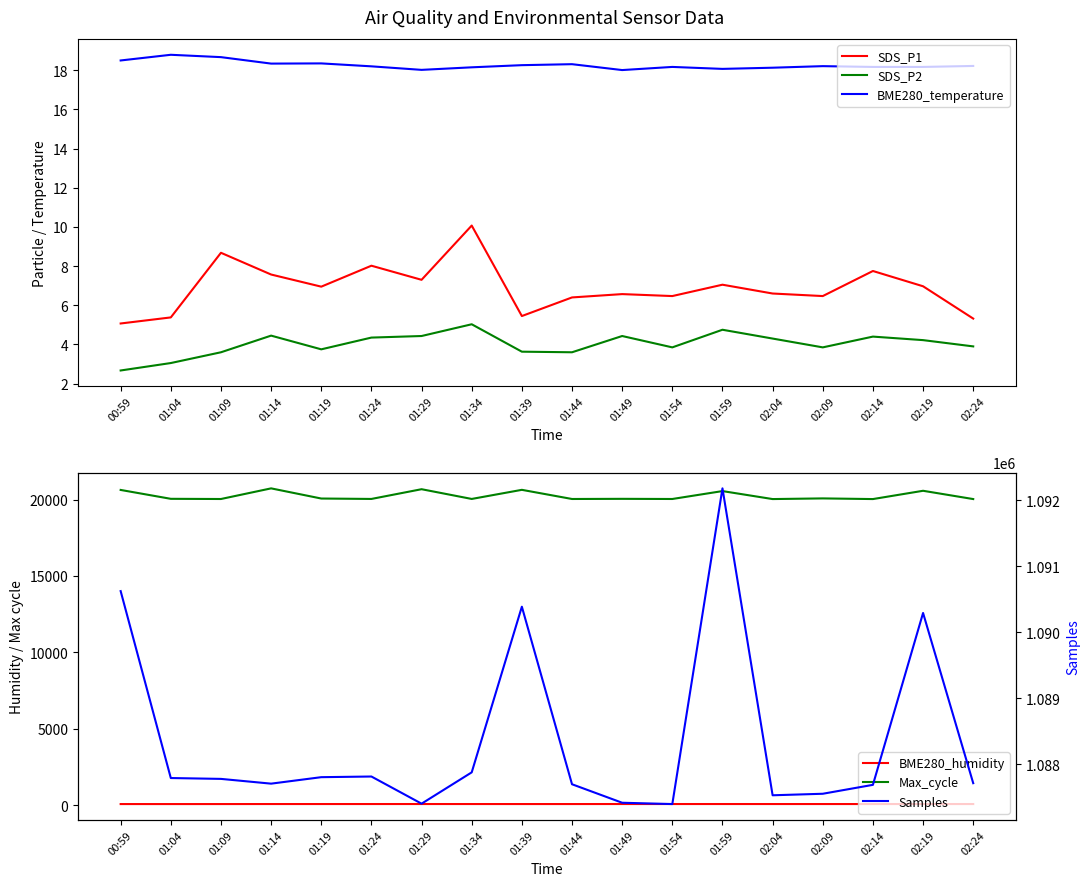

Which series has the widest spread of values?

Samples